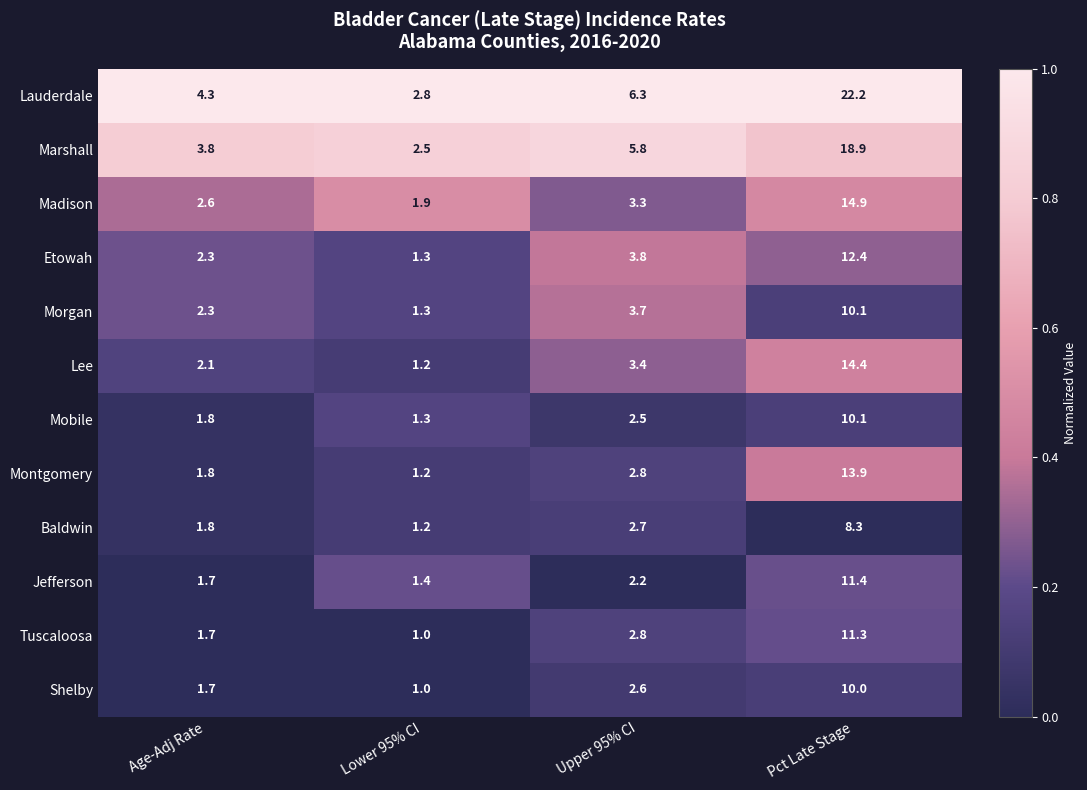

What is the average value of the Baldwin series?

3.5